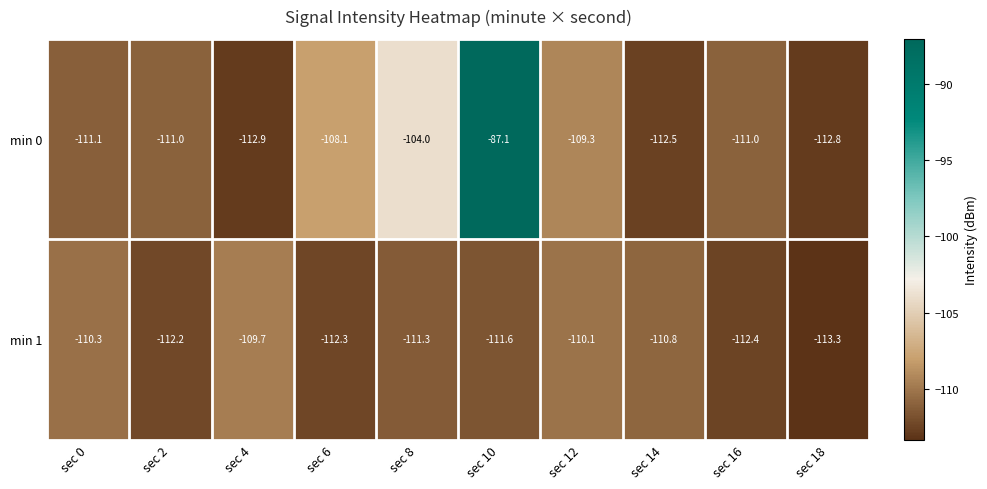

The min 0 series shows -111.0 at sec 16. True or false?

True